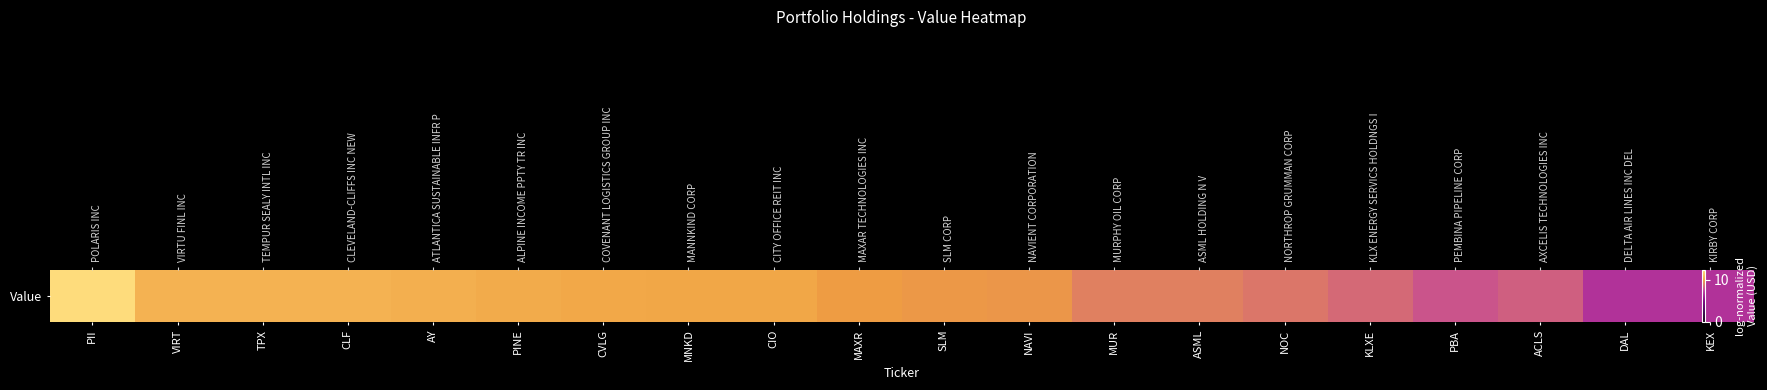

Reading left to right, what are all the values shown in this chart?

PII=12.3	VIRT=10.7	TPX=10.7	CLF=10.7	AY=10.5	PINE=10.4	CVLG=10.3	MNKD=10.2	CIO=10.2	MAXR=9.9	SLM=9.7	NAVI=9.7	MUR=9.1	ASML=9.1	NOC=8.9	KLXE=8.5	PBA=8.0	ACLS=8.3	DAL=6.9	KEX=6.9